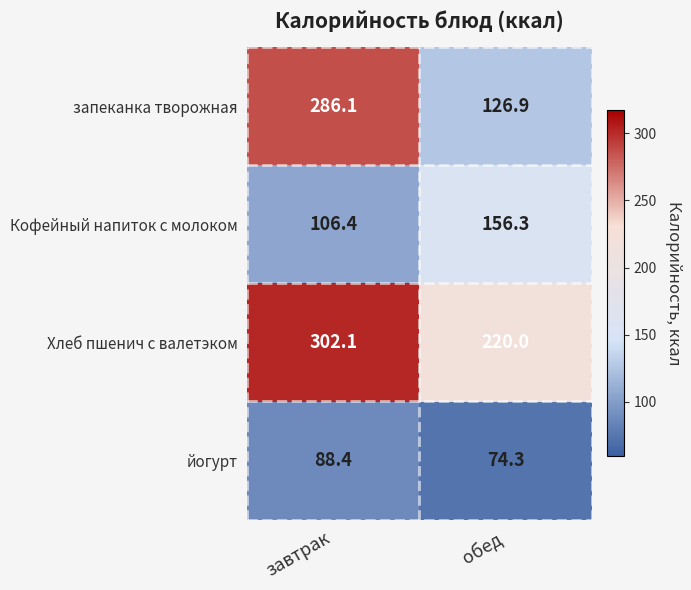

How many categories are shown in the chart?

2